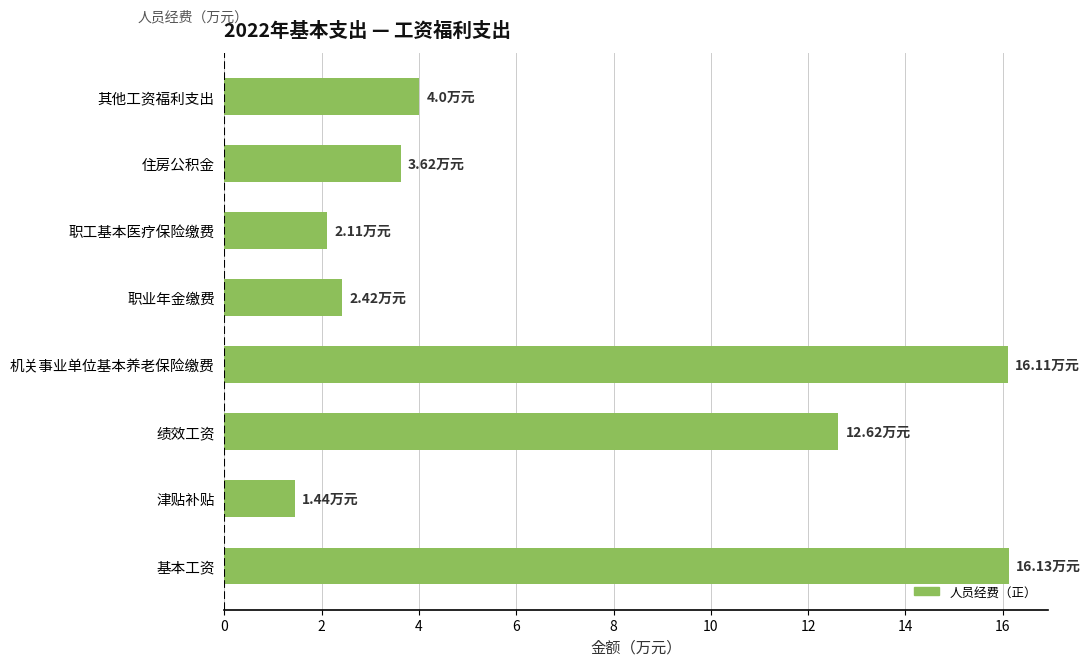

How many series are shown in this chart?

1